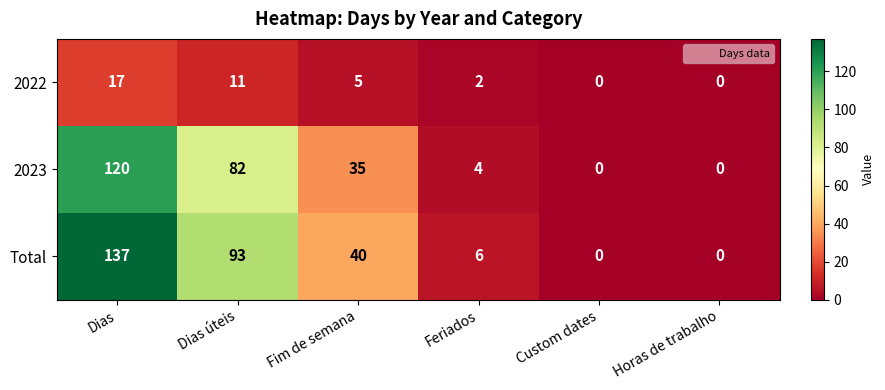

How many values in 2022 are above zero?

4